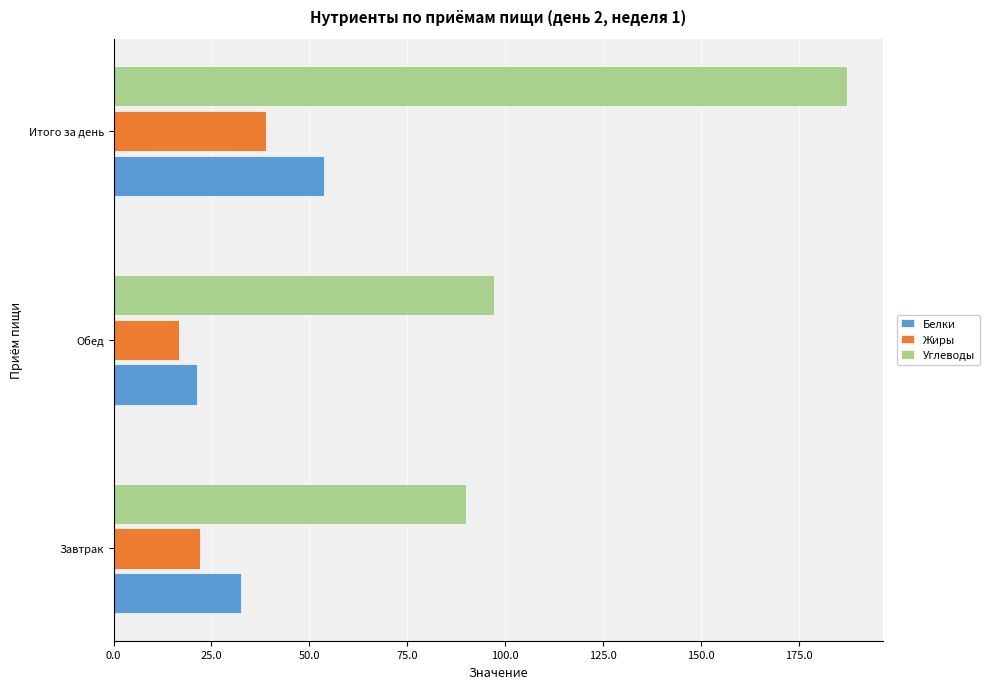

What value does the Углеводы series have at Обед?

97.1